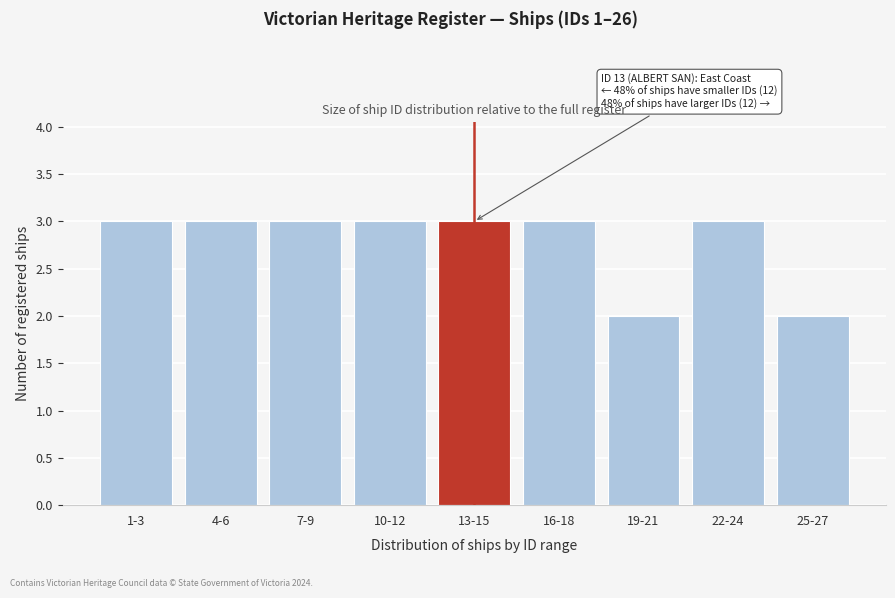

Reading right to left, what are all the values shown in this chart?

2	3	2	3	3	3	3	3	3